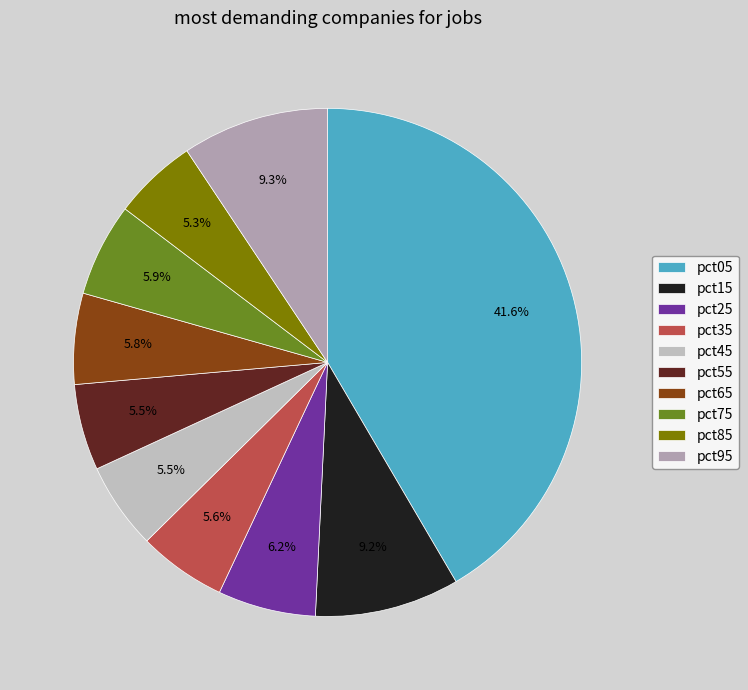

How many segments does this pie chart have?

10